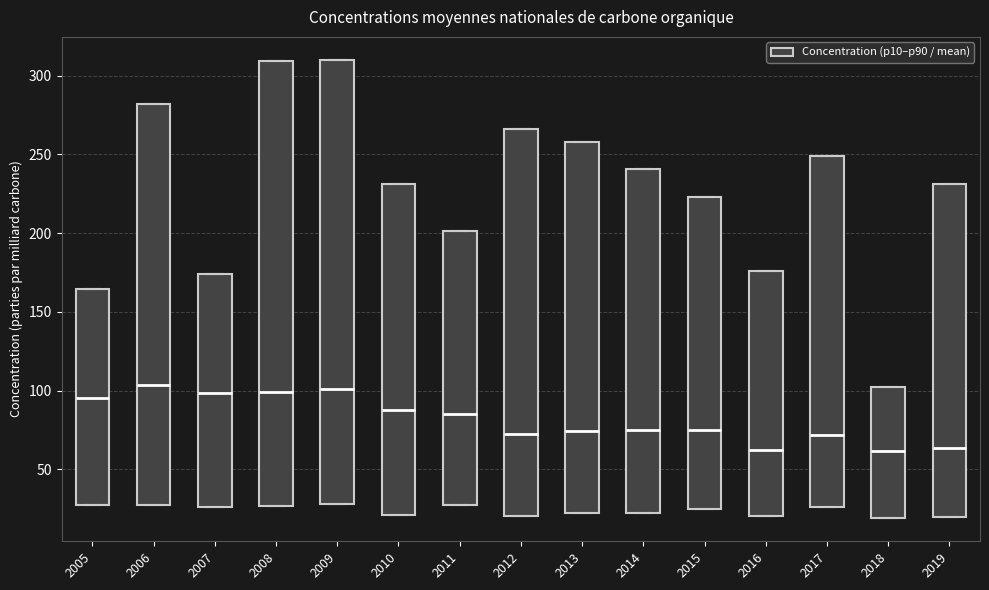

Reading left to right, transcribe this box plot: for each box, give where its median line is, the range the box spans, and where its two whiskers end, as read against the y-axis. The values are not printed on the chart, so give them approximately, as read against the axis.

2005: median 95, box 25 to 165, whiskers 25 to 165
2006: median 105, box 25 to 280, whiskers 25 to 280
2007: median 100, box 25 to 175, whiskers 25 to 175
2008: median 100, box 25 to 310, whiskers 25 to 310
2009: median 100, box 30 to 310, whiskers 30 to 310
2010: median 90, box 20 to 230, whiskers 20 to 230
2011: median 85, box 25 to 200, whiskers 25 to 200
2012: median 75, box 20 to 265, whiskers 20 to 265
2013: median 75, box 20 to 260, whiskers 20 to 260
2014: median 75, box 20 to 240, whiskers 20 to 240
2015: median 75, box 25 to 225, whiskers 25 to 225
2016: median 60, box 20 to 175, whiskers 20 to 175
2017: median 70, box 25 to 250, whiskers 25 to 250
2018: median 60, box 20 to 100, whiskers 20 to 100
2019: median 65, box 20 to 230, whiskers 20 to 230